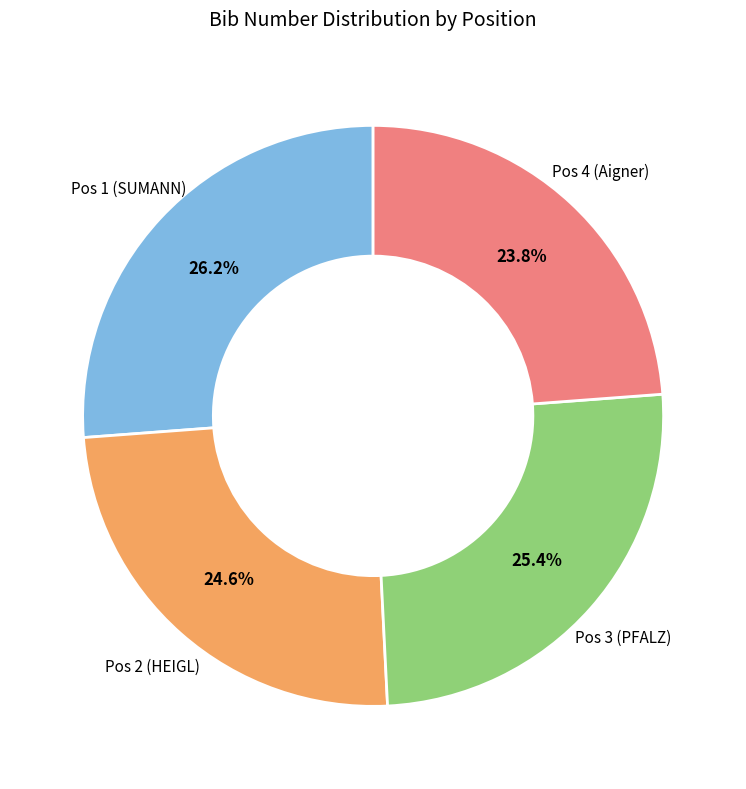

How many segments does this pie chart have?

4